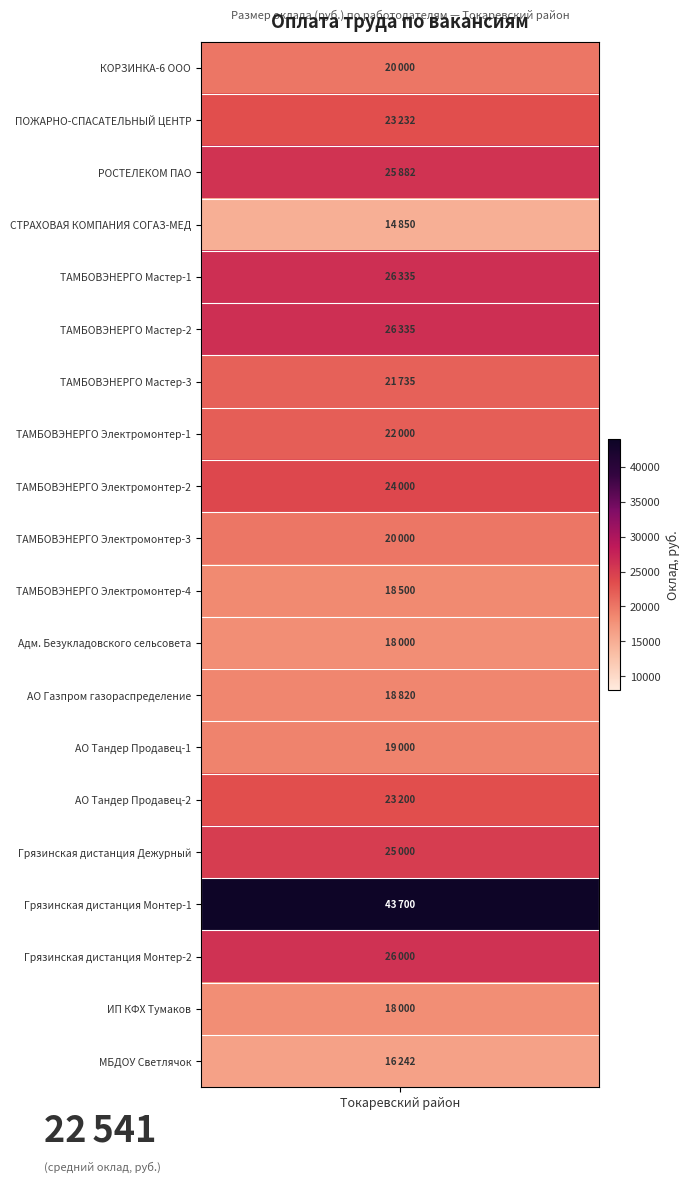

Reading right to left, list all the values displayed in this chart.

16242	18000	26000	43700	25000	23200	19000	18820	18000	18500	20000	24000	22000	21735	26335	26335	14850	25882	23232	20000